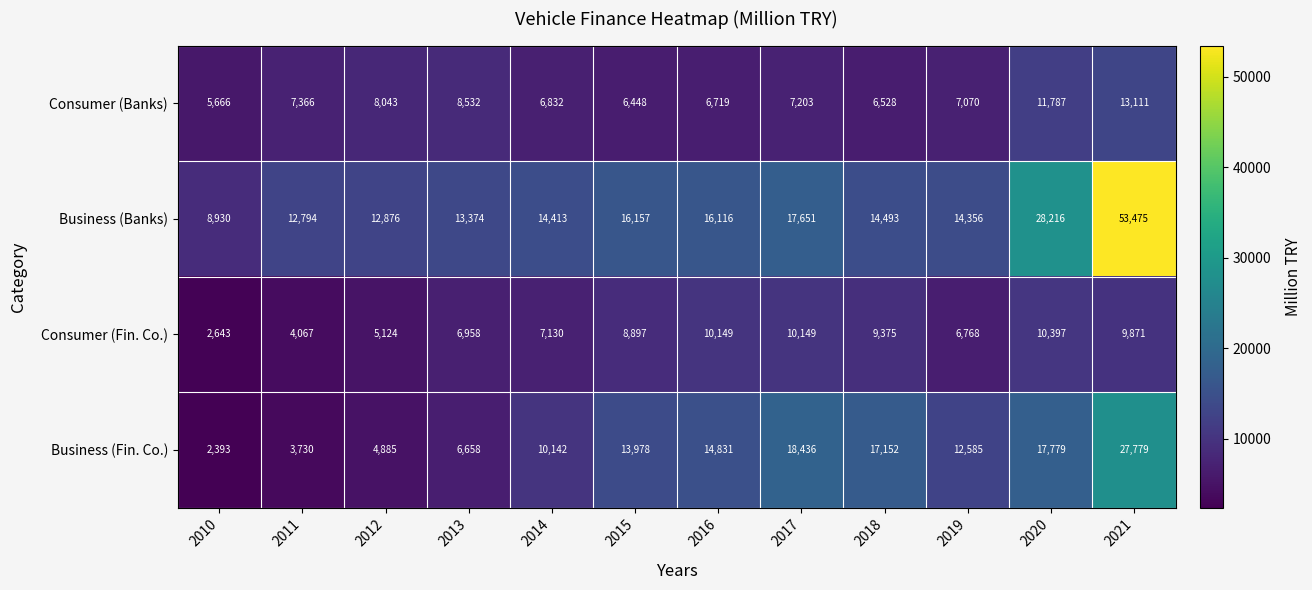

What is the difference between the second highest and minimum values in the Business (Banks) series?

19286